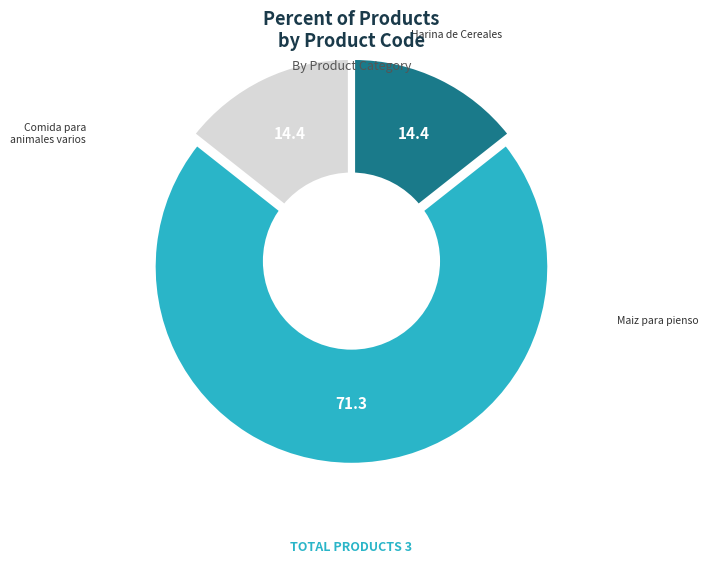

How many slices are in this pie chart?

3